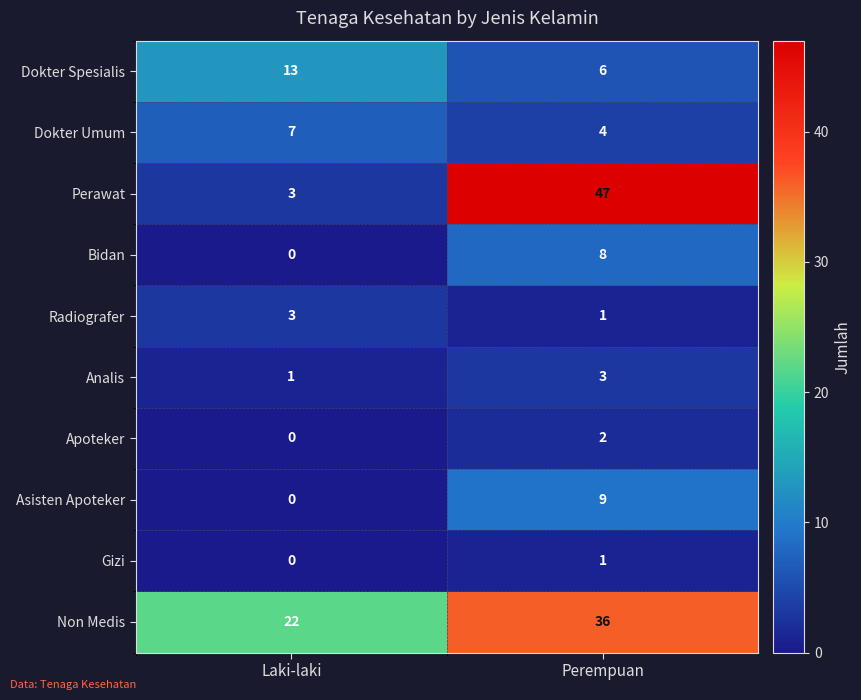

Which series changed the most between Laki-laki and Perempuan?

Perawat